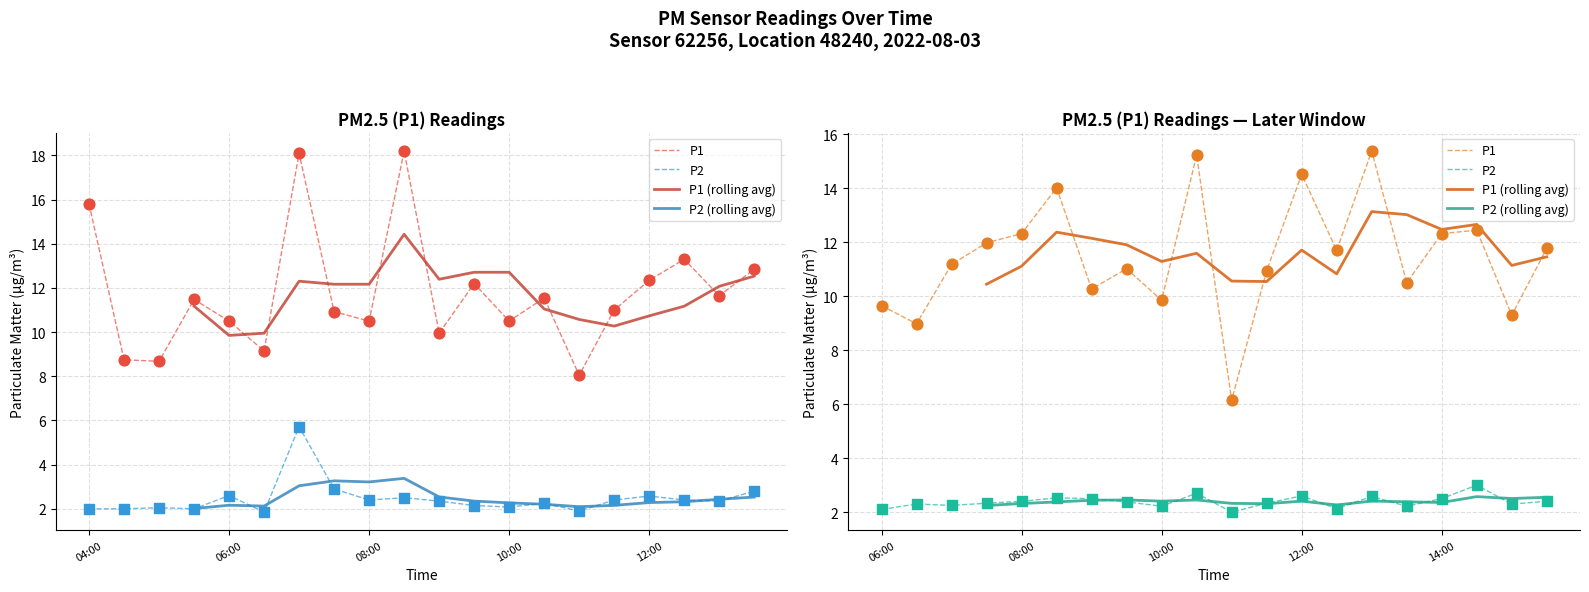

Is the value of P2 at 14:00 greater than the value of P1 at 04:00?

No